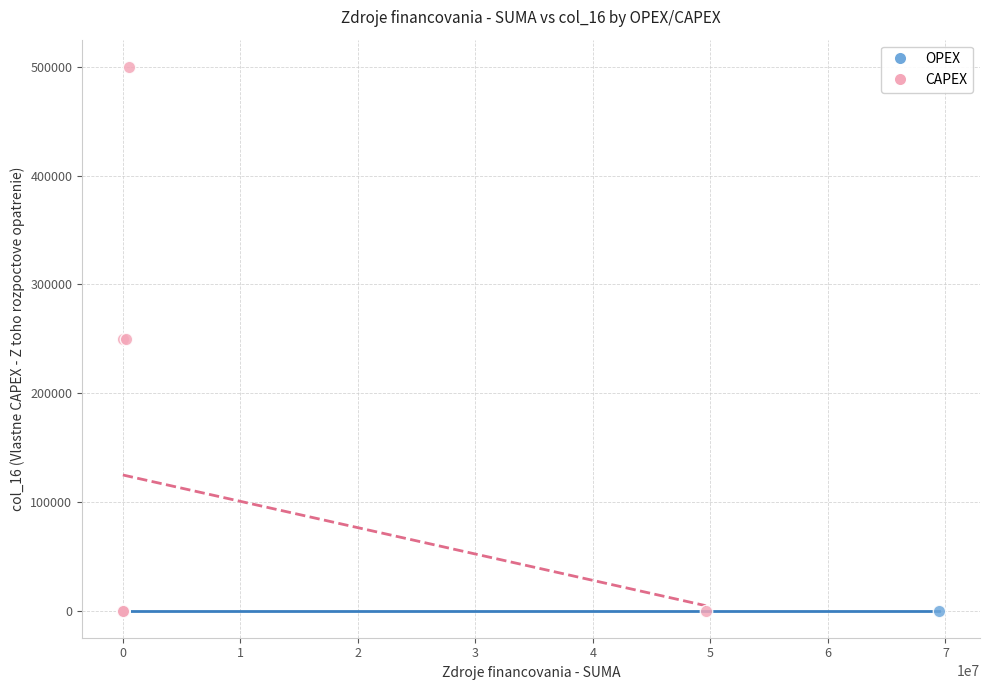

Which series contains the highest Y value?

CAPEX